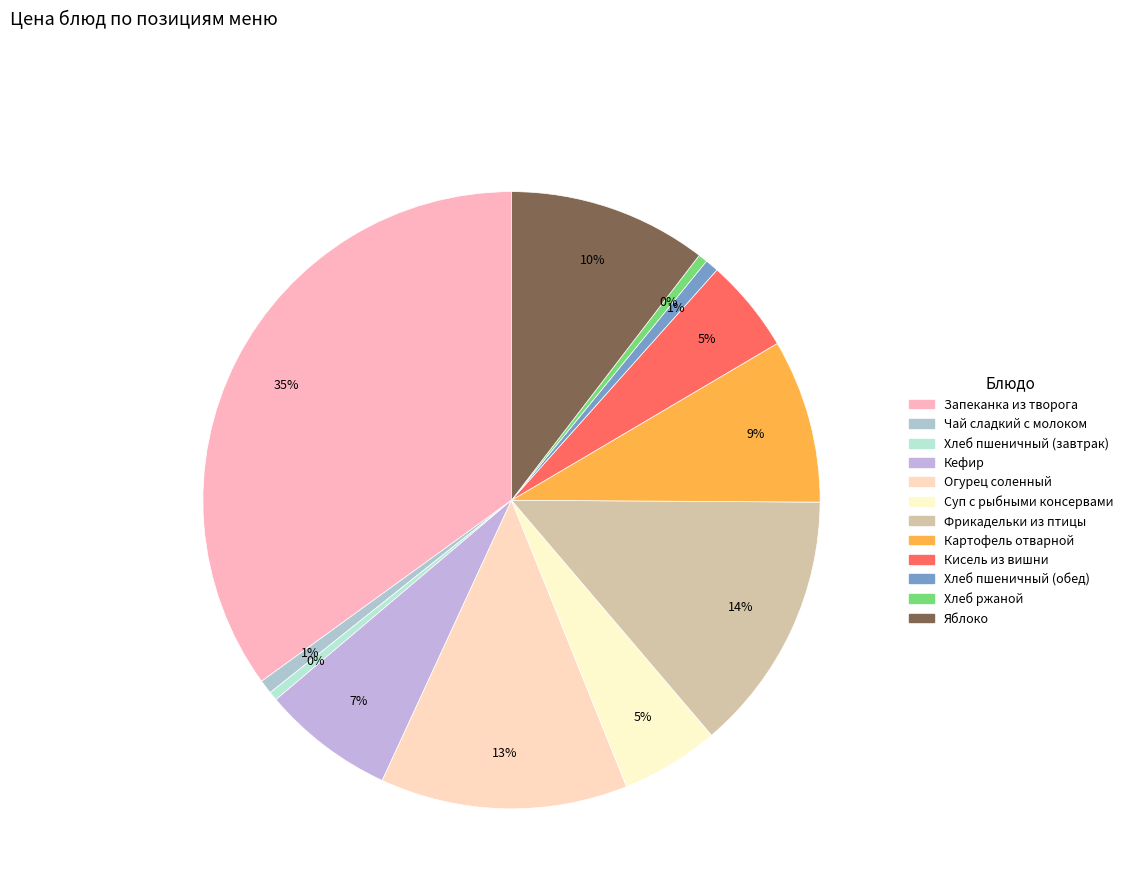

How many slices are in this pie chart?

12